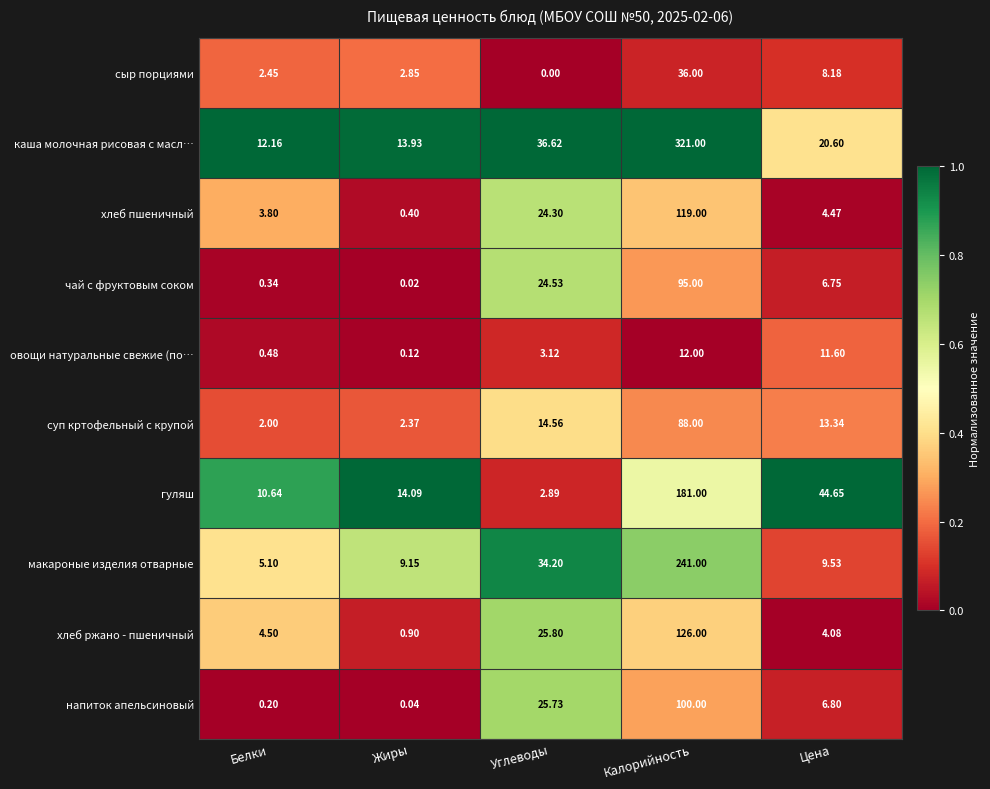

At which category is the sum across all series the highest?

Калорийность